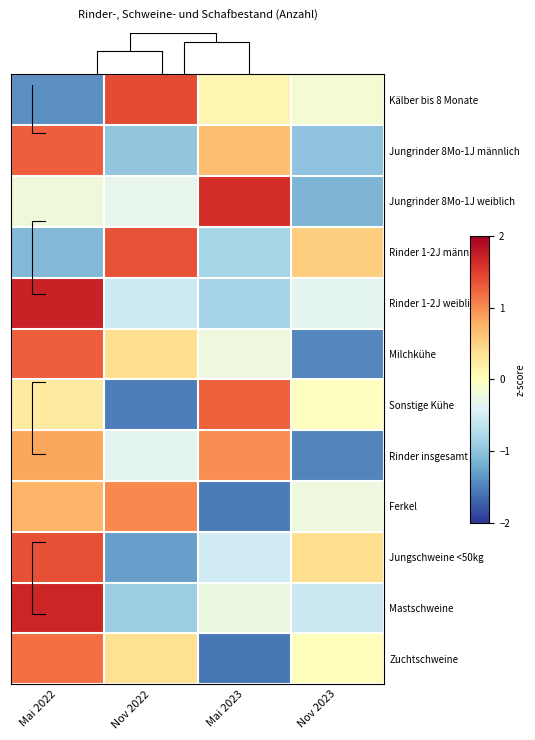

What is the difference between the highest and lowest values at Nov 2022?

2.9